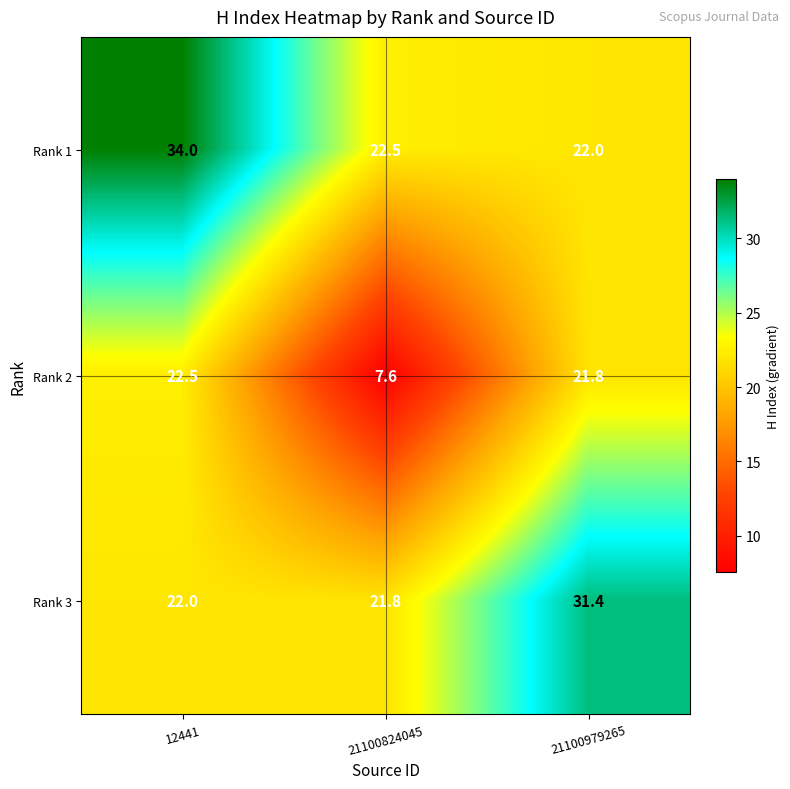

At 21100979265, list the series in order from largest to smallest.

Rank 3, Rank 1, Rank 2